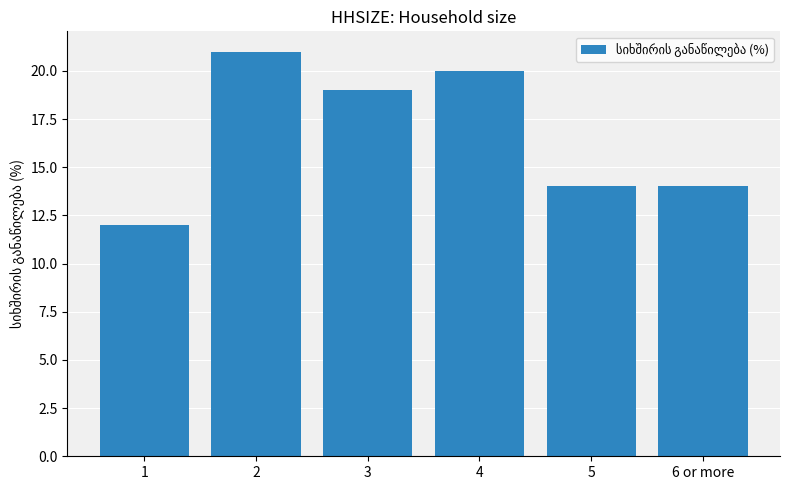

What is the average value?

17